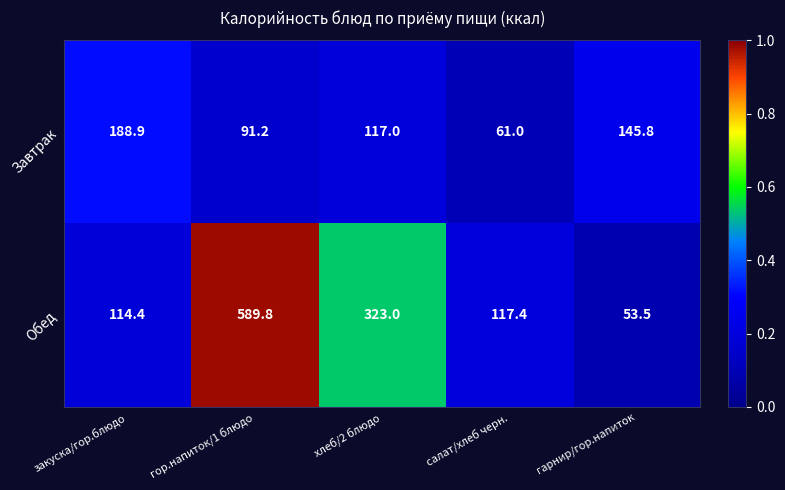

At салат/хлеб черн., list the series in order from smallest to largest.

Завтрак, Обед